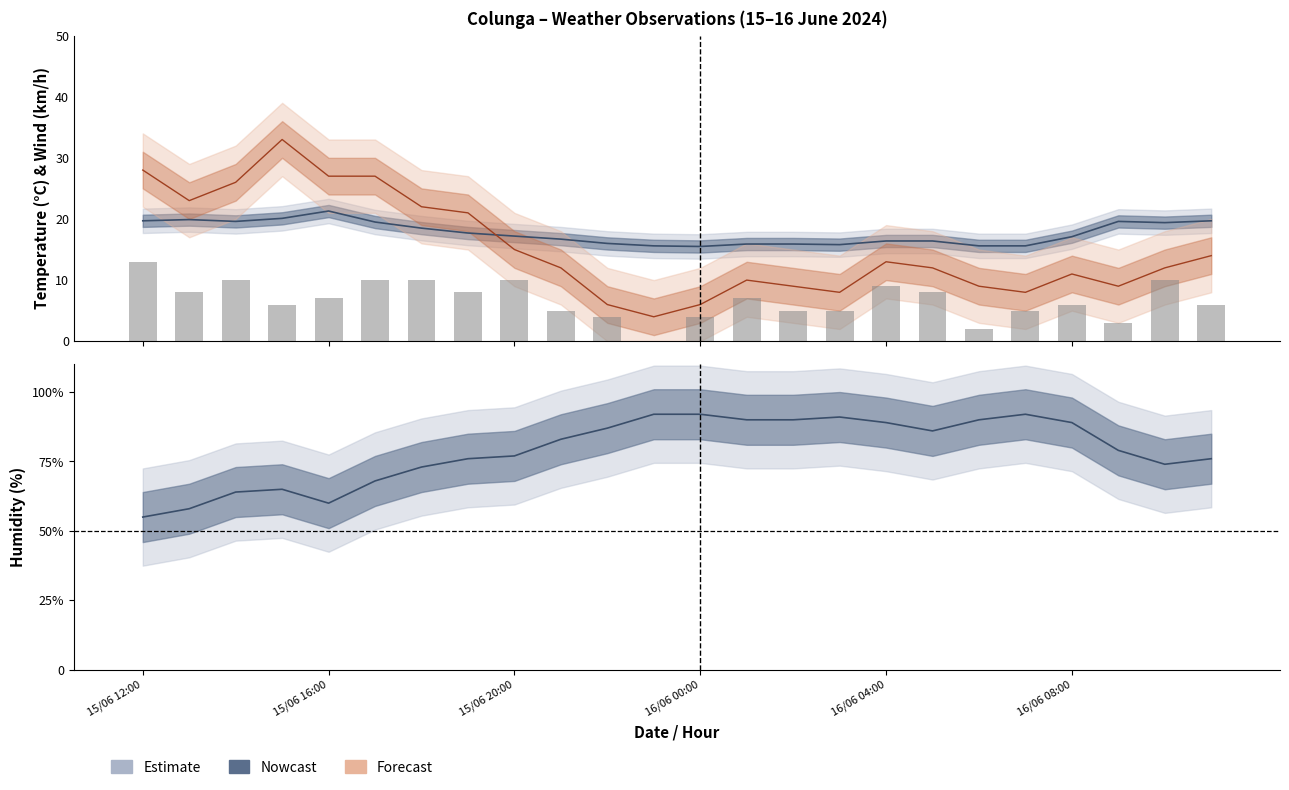

What is the average value of the Temperatura (°C) series?

17.7